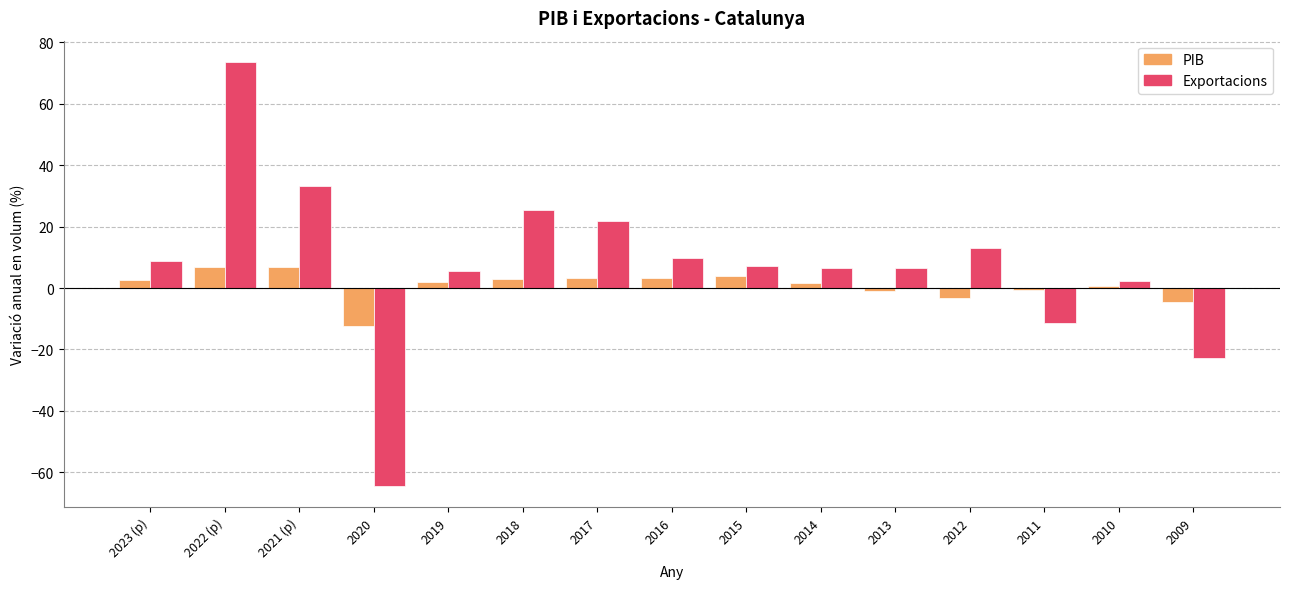

Which series has the widest spread of values?

Exportacions